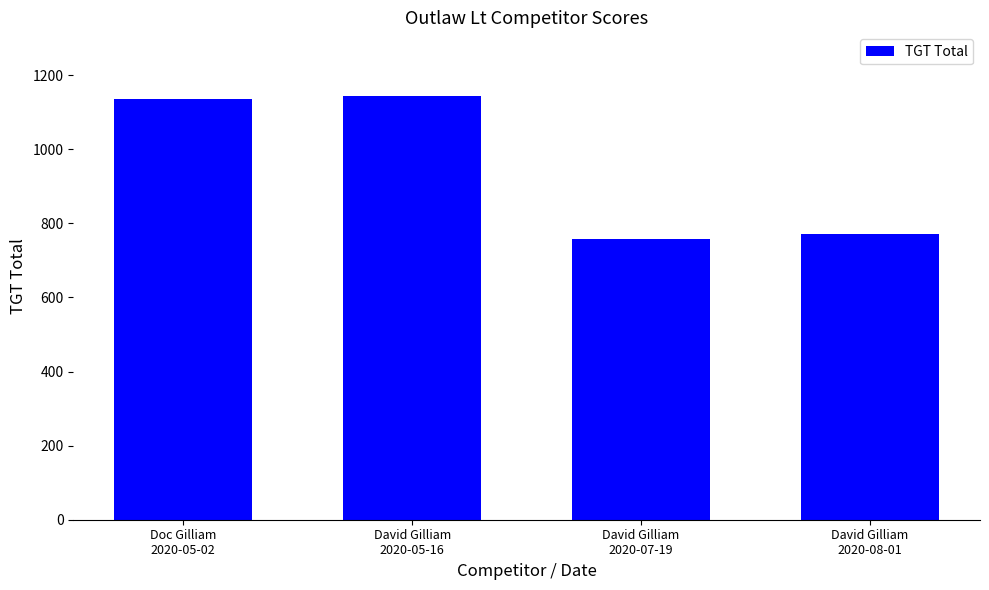

Which has a higher value, David Gilliam
2020-07-19 or David Gilliam
2020-05-16?

David Gilliam
2020-05-16